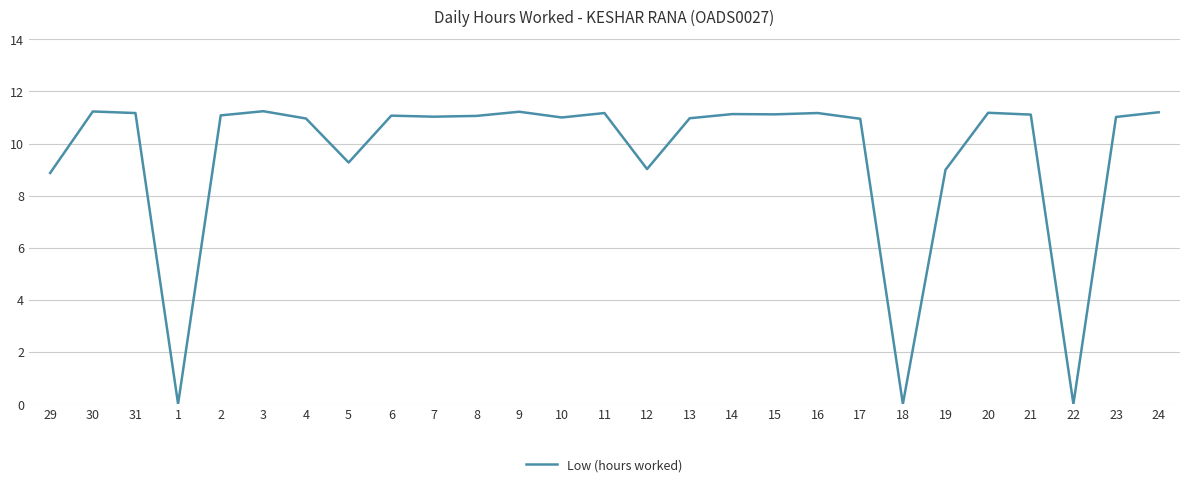

What position from the right is 20?

5